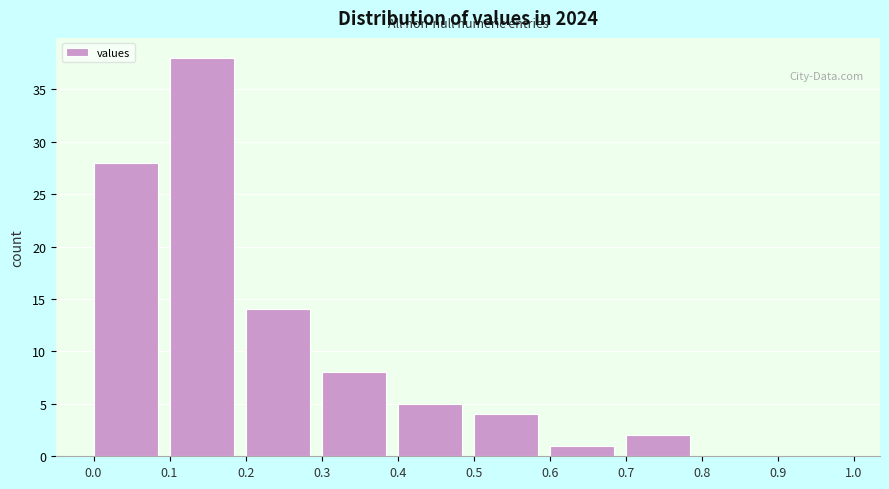

Reading left to right, list every bar in this chart as the range it spans on the x-axis followed by its height. The values are not printed on the chart, so give them approximately, as read against the axis.

0.0 to 0.1: 28
0.1 to 0.2: 38
0.2 to 0.3: 14
0.3 to 0.4: 8
0.4 to 0.5: 5
0.5 to 0.6: 4
0.6 to 0.7: 1
0.7 to 0.8: 2
0.8 to 0.9: 0
0.9 to 1.0: 0